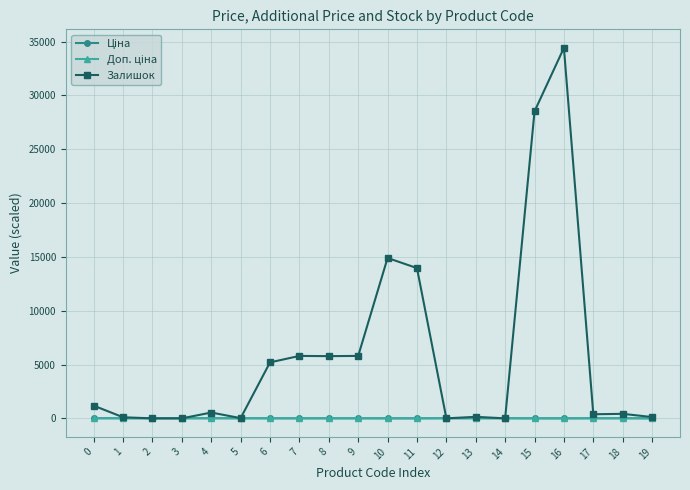

At how many categories does at least one series exceed 17477?

2